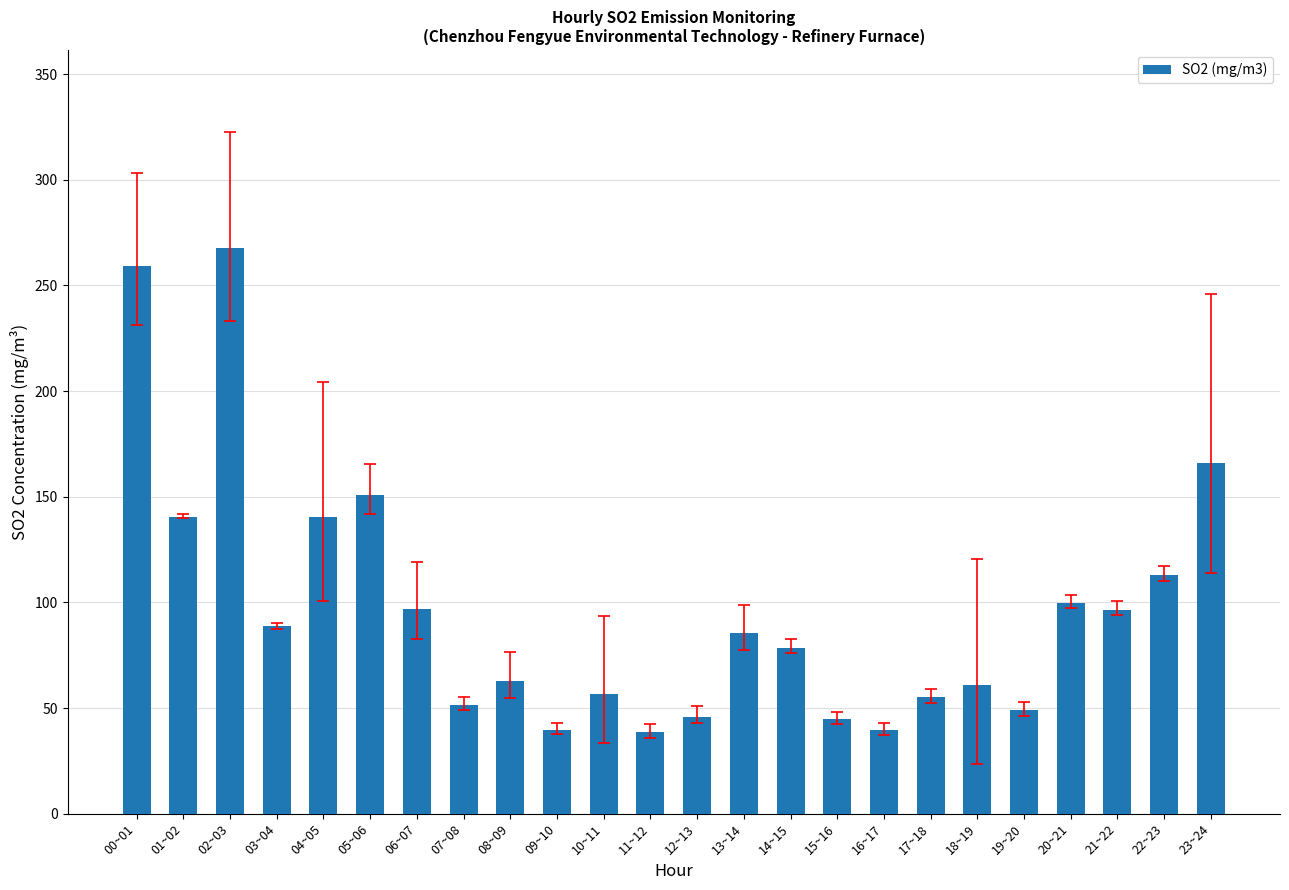

What is the difference between the second highest and second lowest values?

219.5